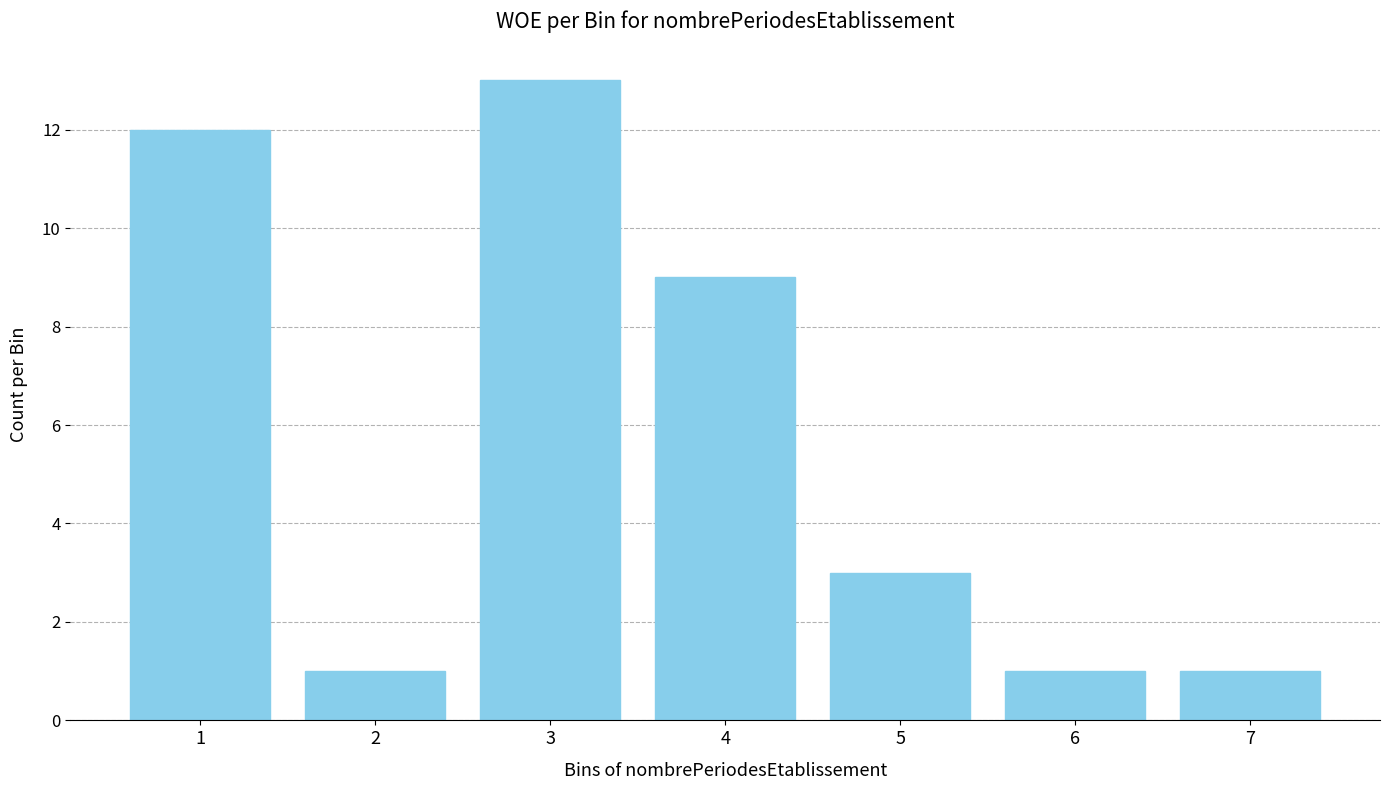

Reading right to left, what are all the values shown in this chart?

7=1	6=1	5=3	4=9	3=13	2=1	1=12